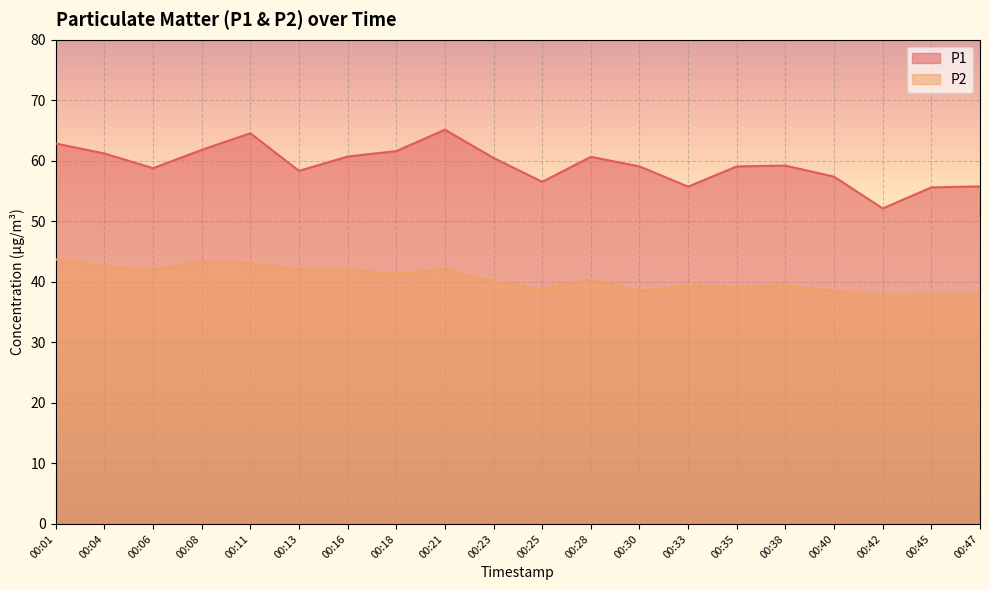

Is it true that P1 equals 107.6 at 00:23?

False